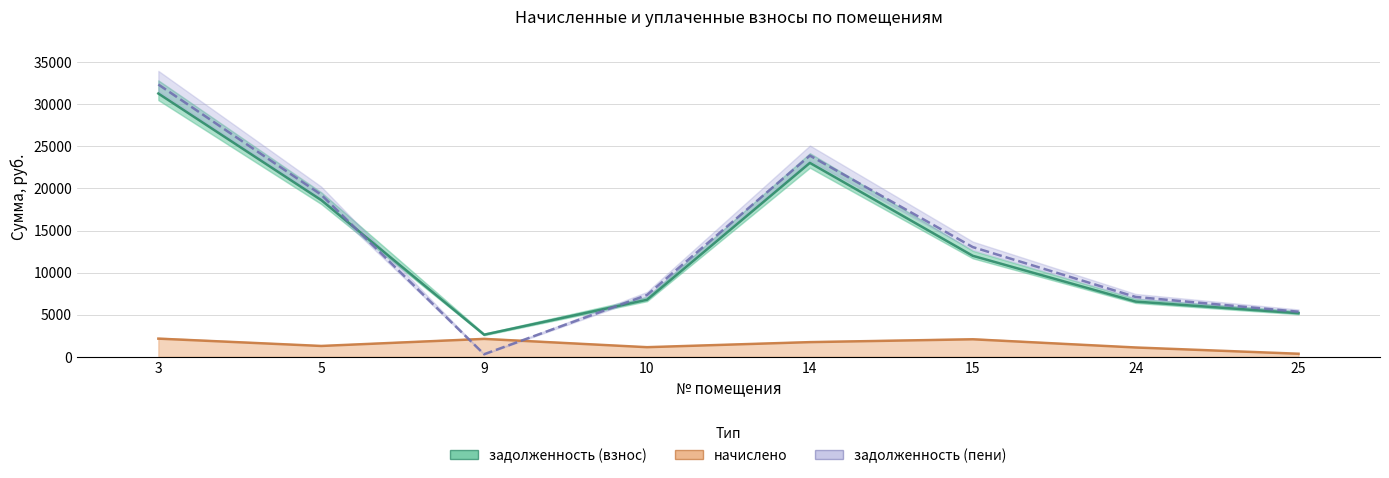

Where do начислено and задолженность (пени) first cross each other?

5 and 9